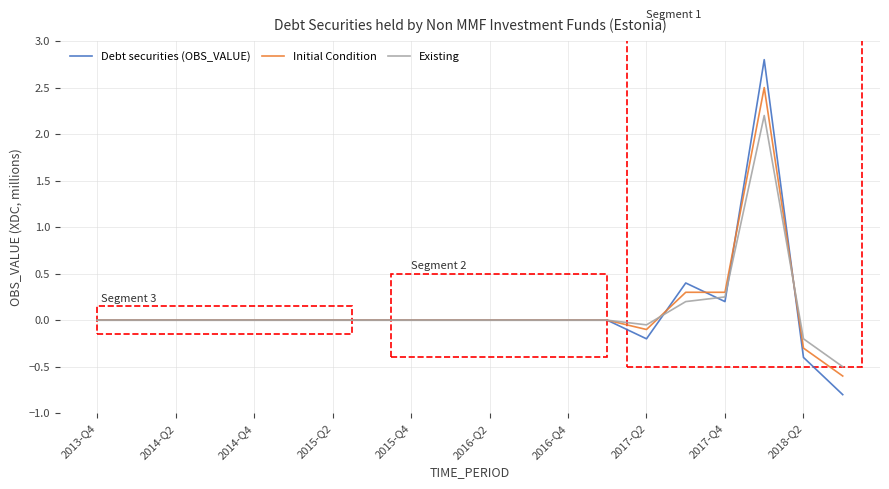

Which series has the largest range (max minus min)?

Debt securities (OBS_VALUE)